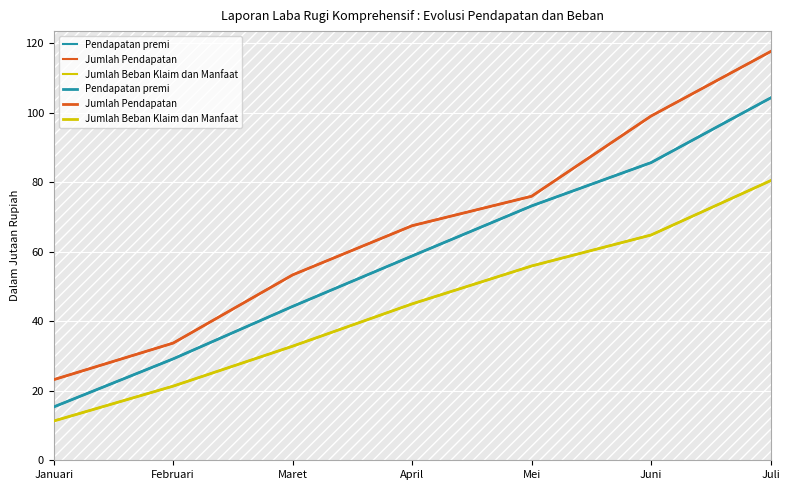

What is the difference between the highest and lowest values at April?

22492162.9